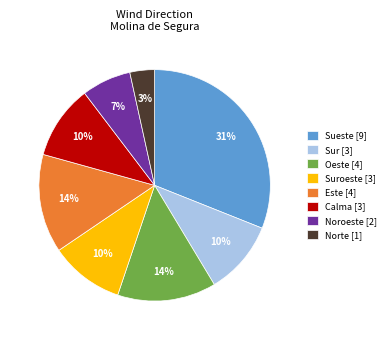

How many slices are in this pie chart?

8